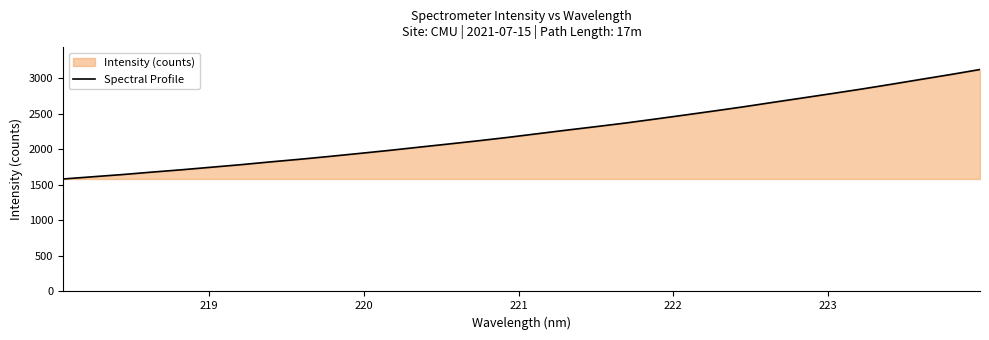

How many values are below 2218?

16